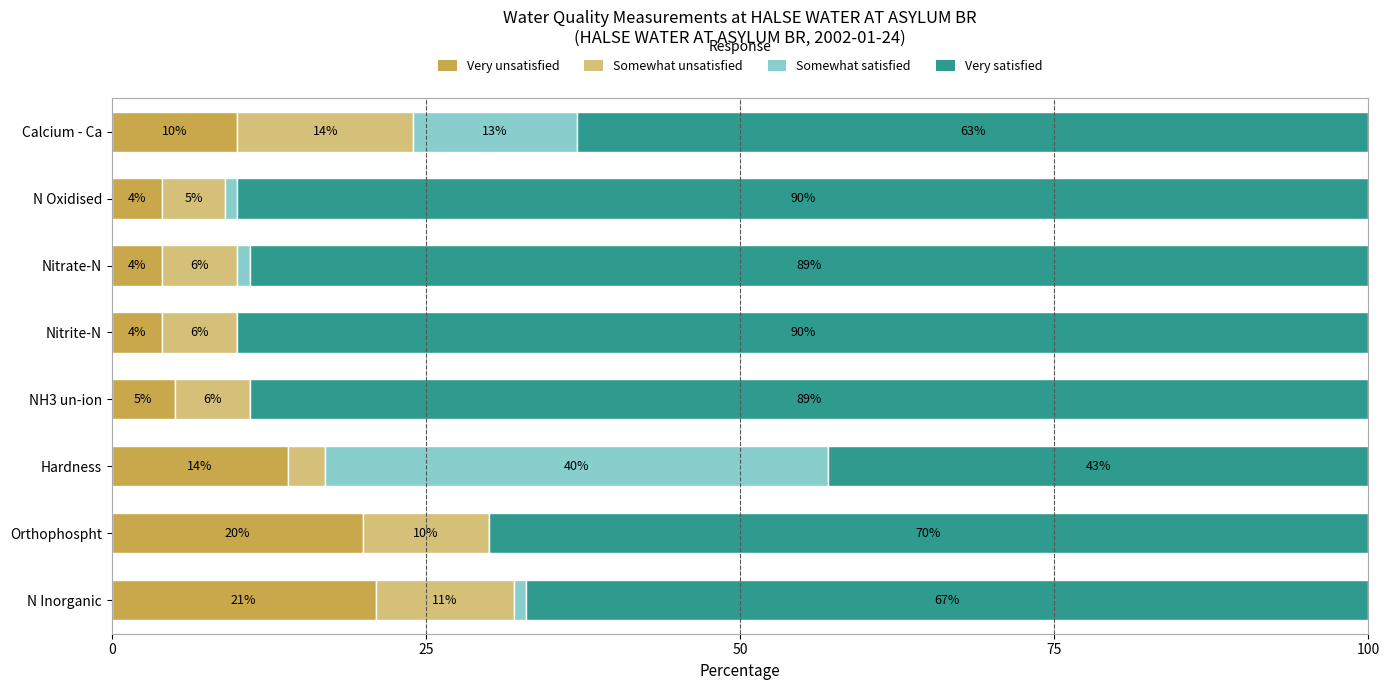

How many data points does each series have?

8